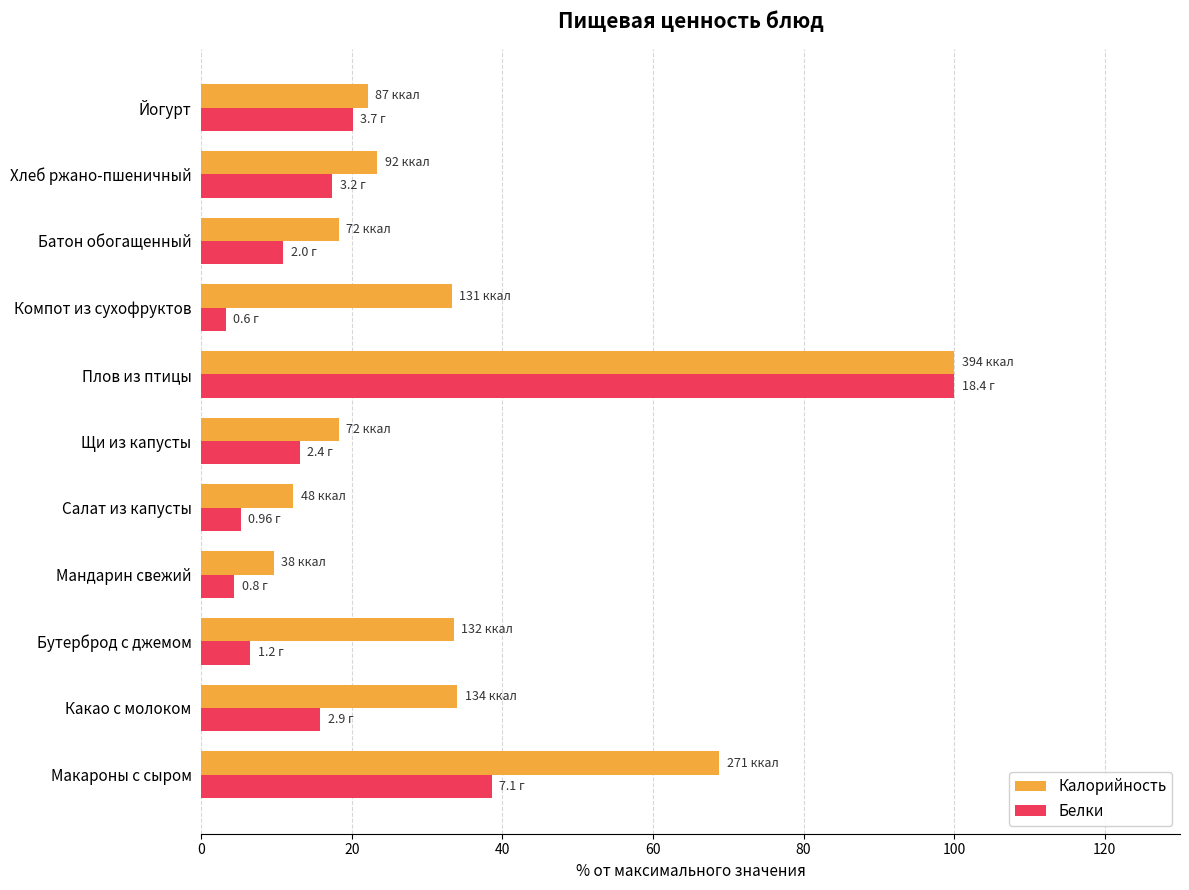

Count the number of categories in the chart.

11